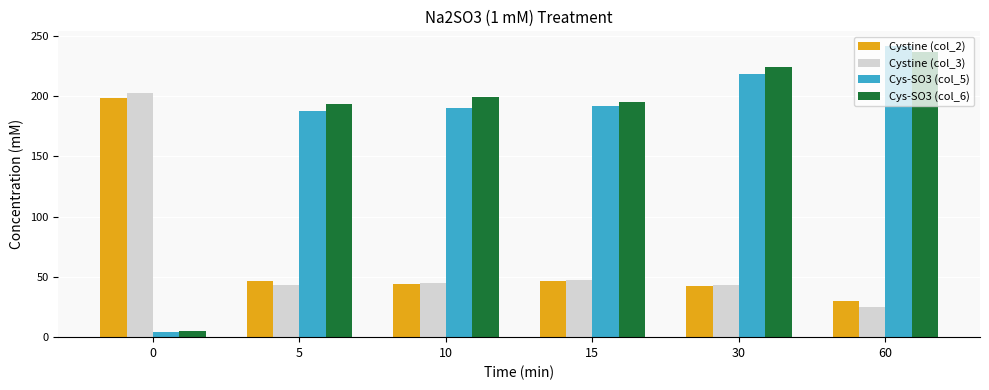

True or false: Cys-SO3 (col_6) has a value of 388.8 at 60.

False